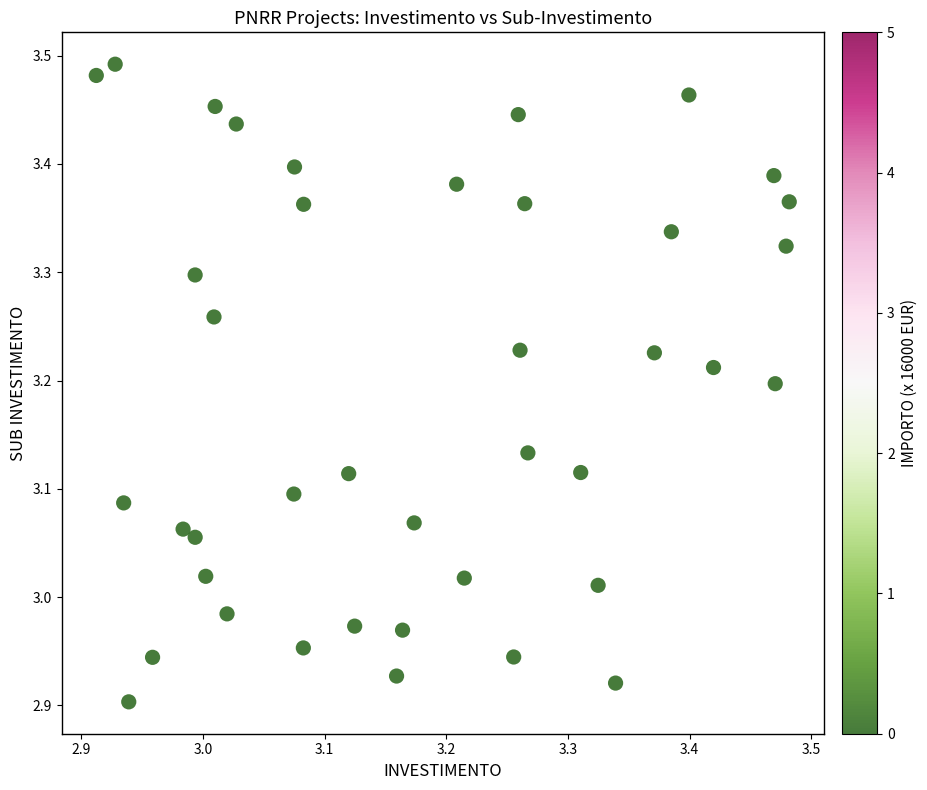

What is the range of Y values (max minus min)?

0.6